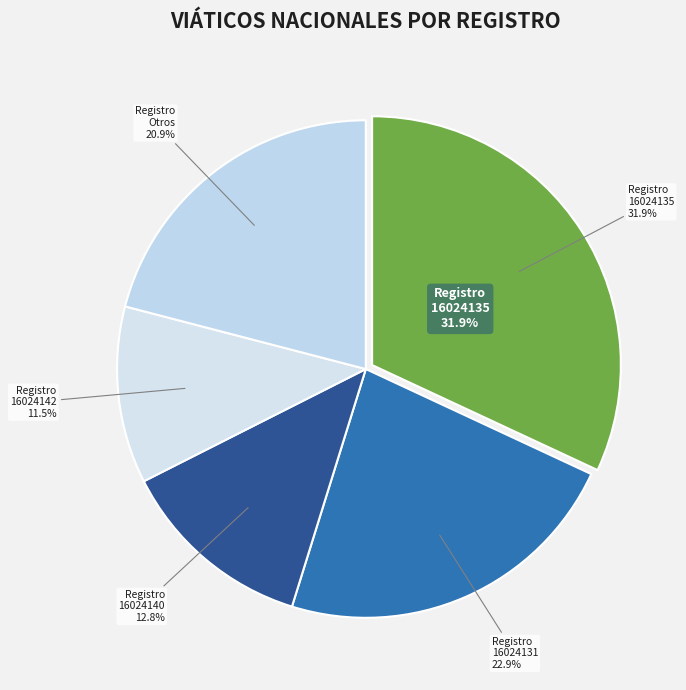

To the nearest percent, what percentage of the pie is 16024131?

23%